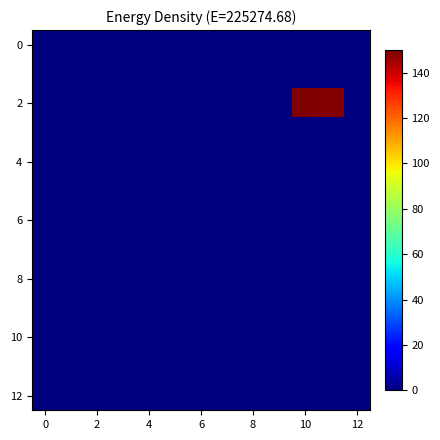

Which series has the largest range (max minus min)?

2